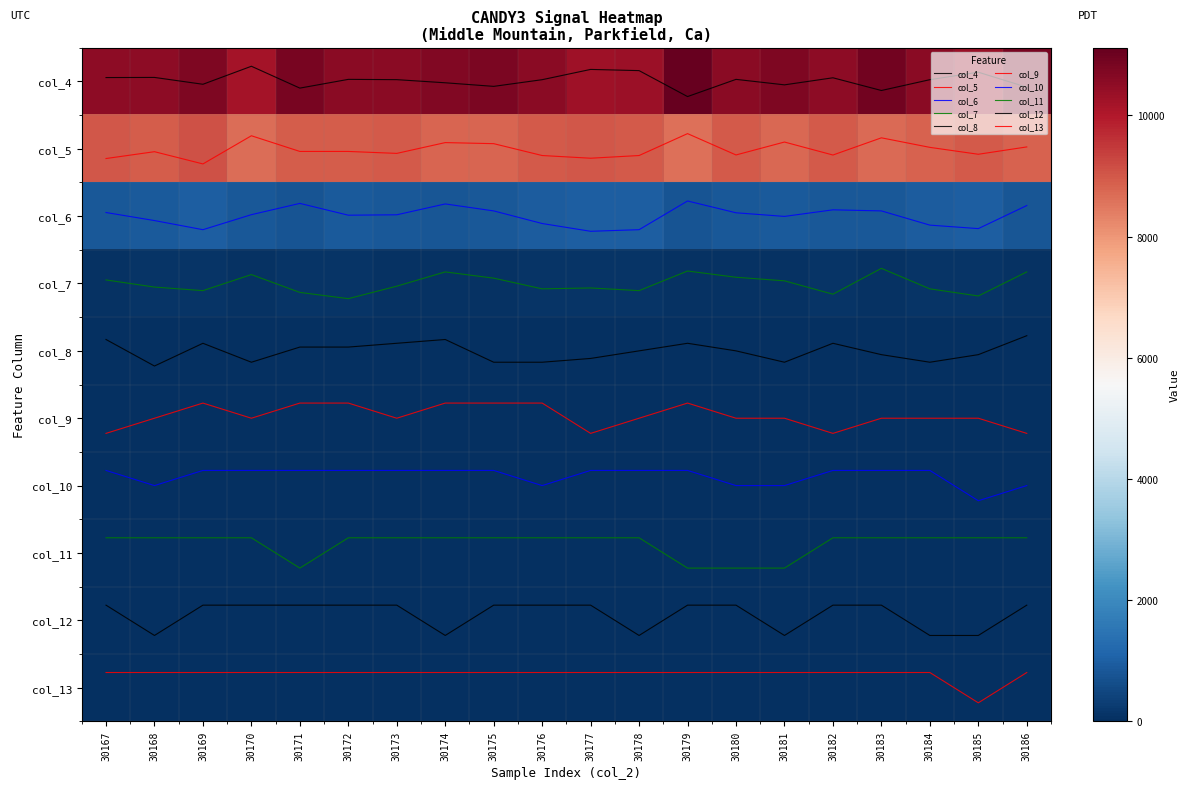

Which has a higher value, 30175 or 30171?

30171